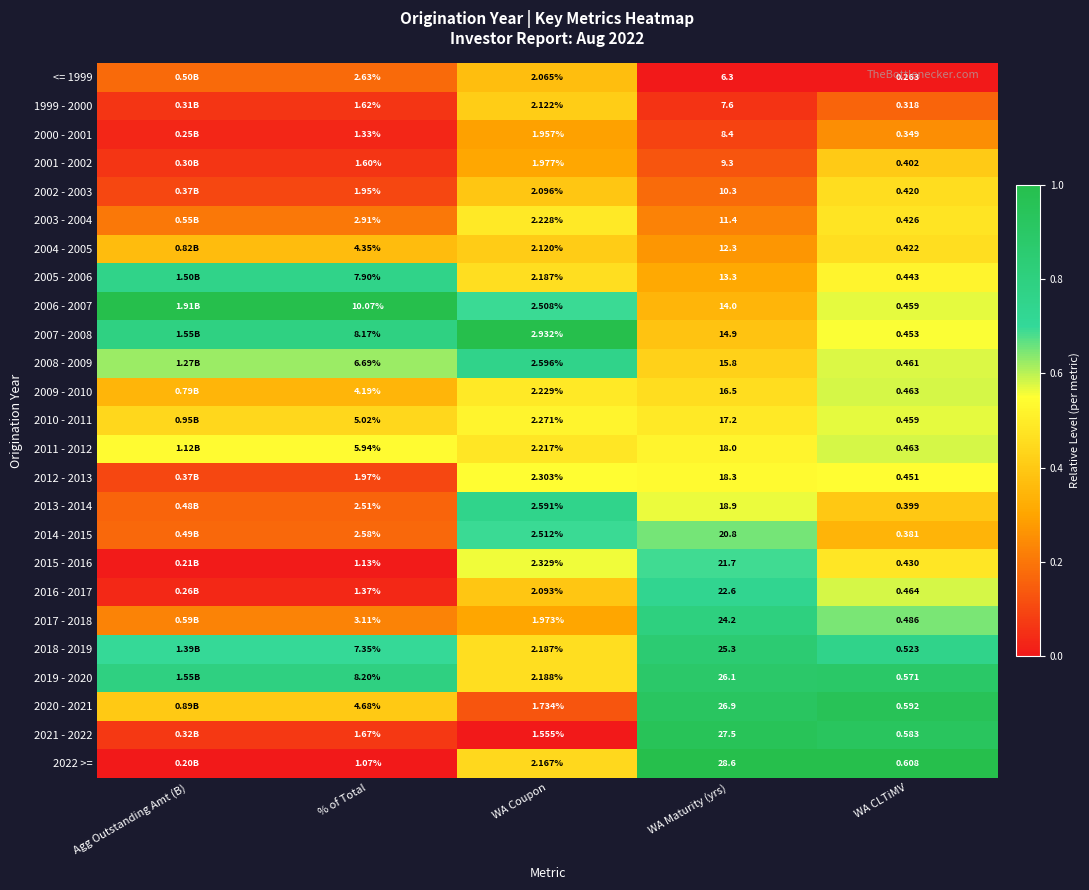

Is the value of 2005 - 2006 at % of Total greater than the value of 2001 - 2002 at WA Coupon?

Yes